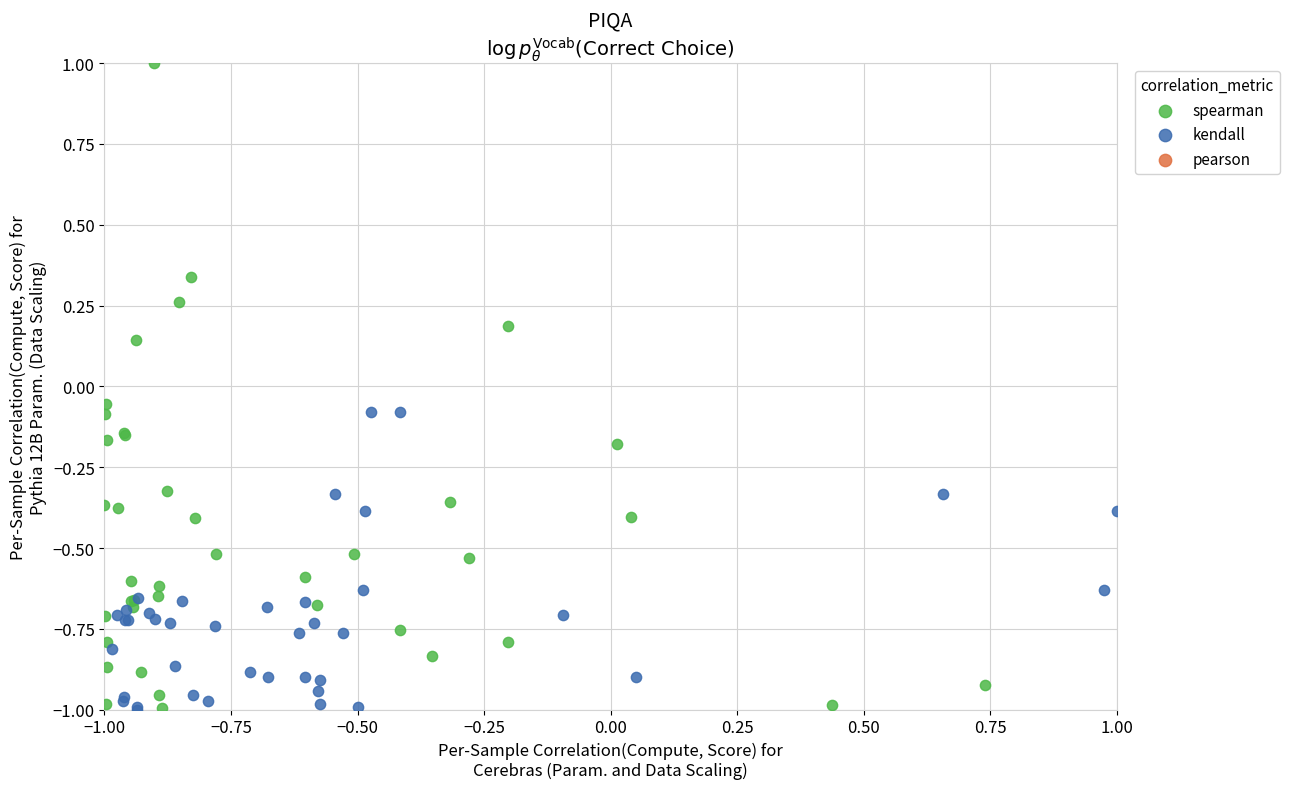

Which series reaches the maximum Y coordinate?

spearman